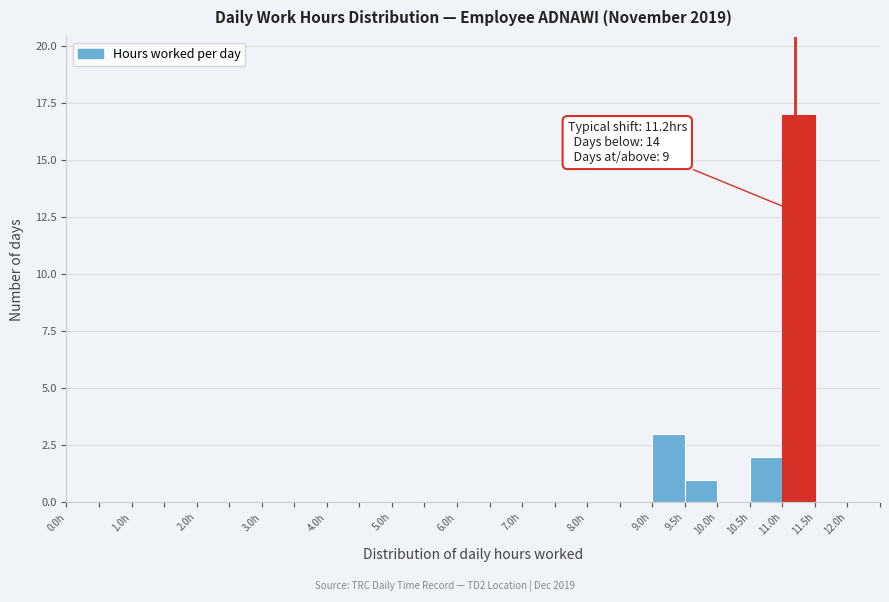

Which range on the x-axis has the tallest bar?

11.0 to 11.5